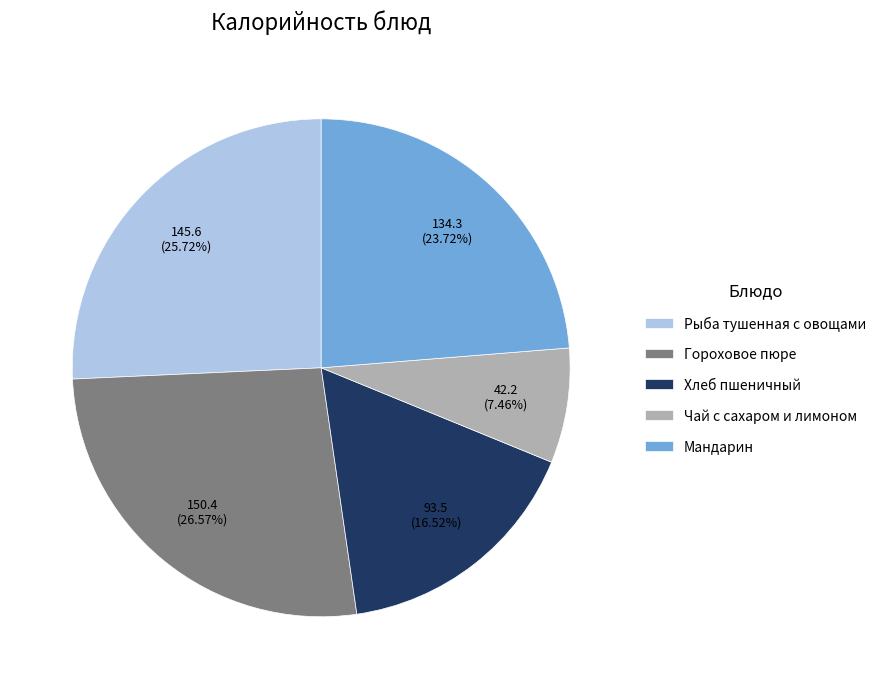

True or false: Мандарин accounts for 24% of the total.

True